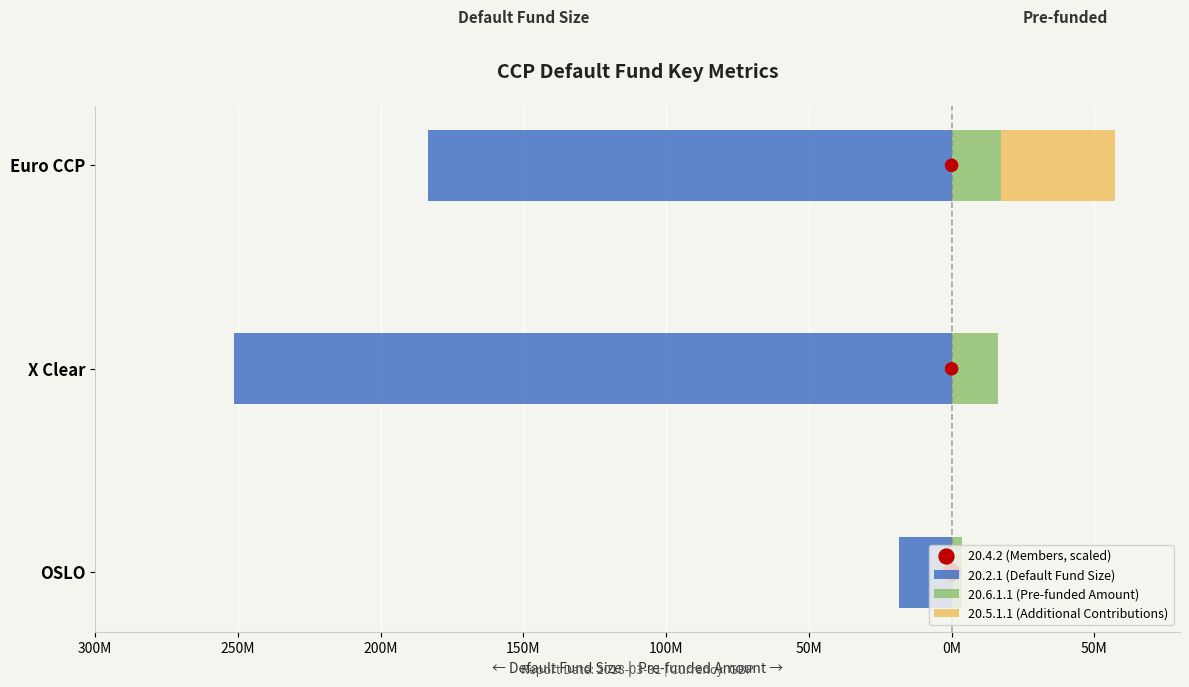

Which series reaches the maximum Y coordinate?

20.5.1.1 (Additional Contributions)